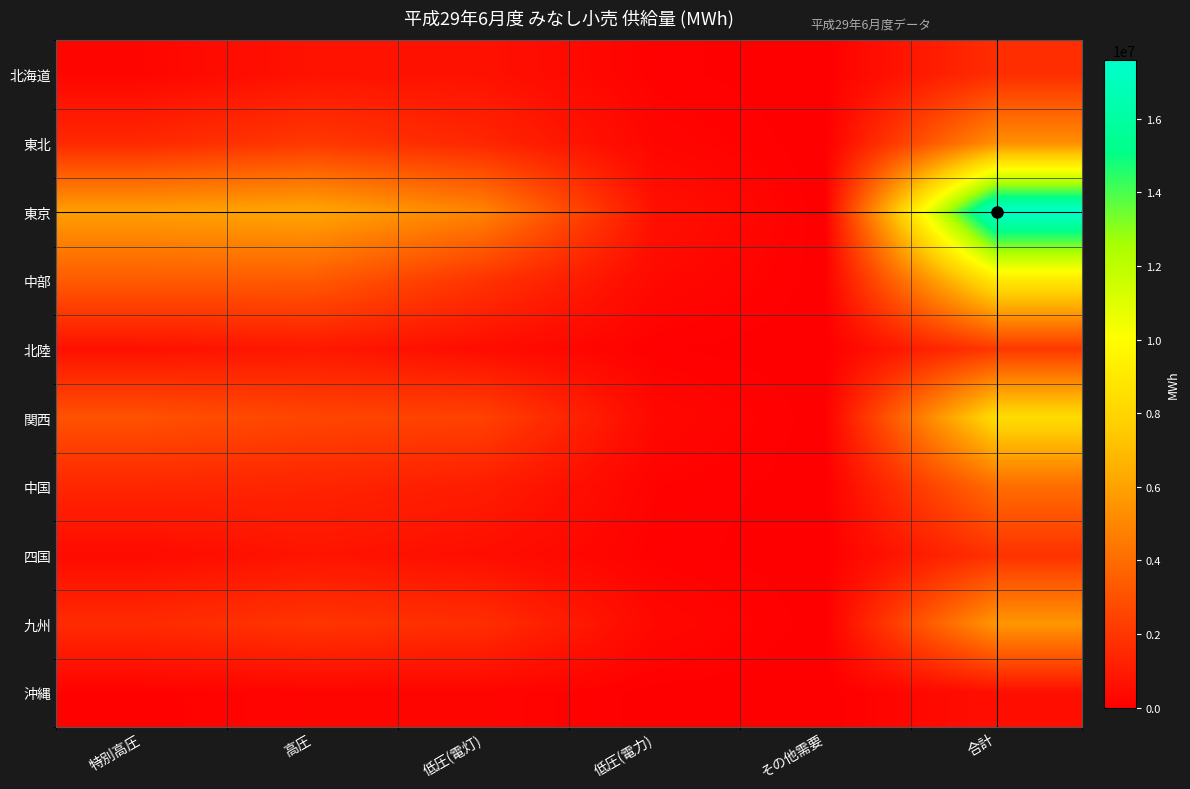

Which series has the widest spread of values?

東京